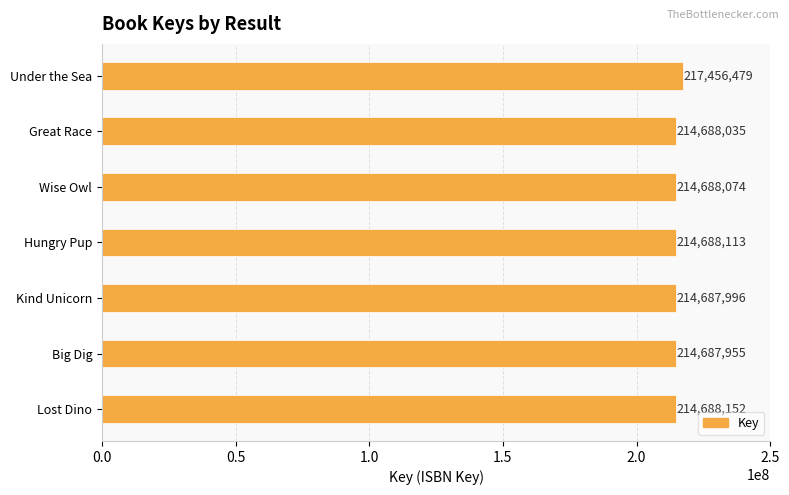

What is the ratio of the value at Big Dig to the value at Hungry Pup?

1.0